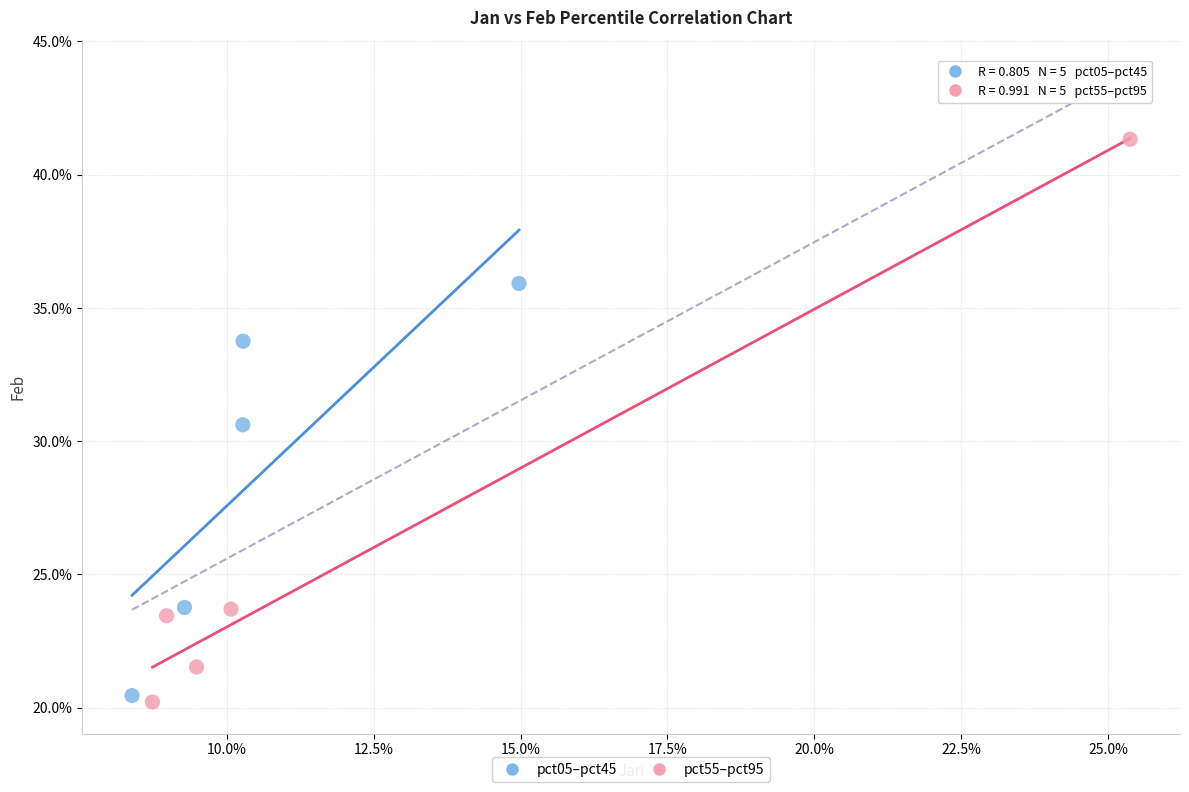

Which series contains the highest Y value?

pct55–pct95